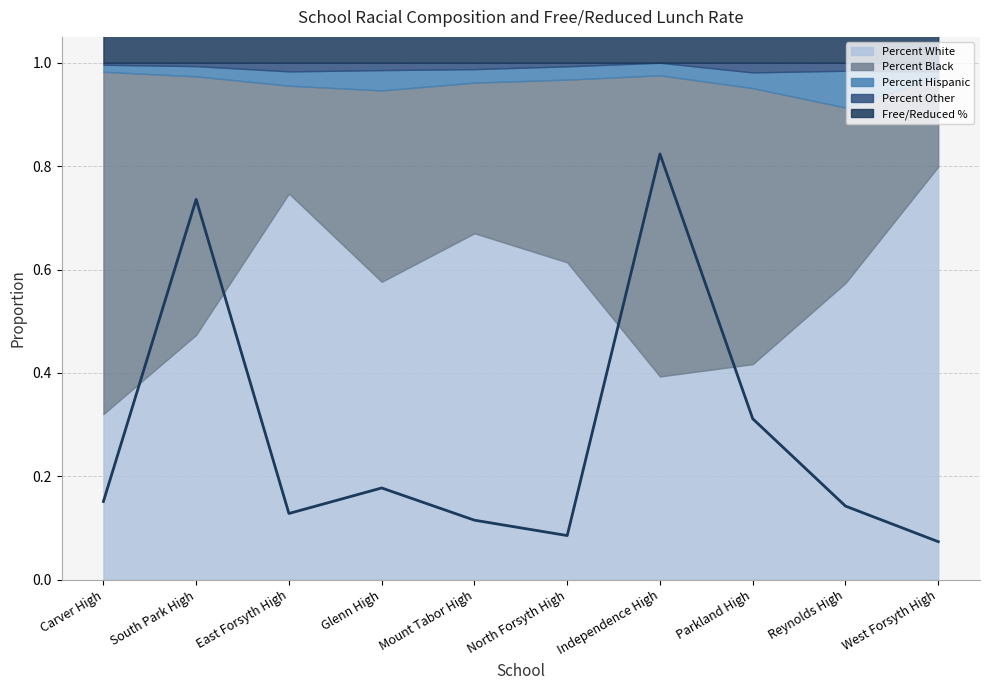

True or false: Percent Other and Free/Reduced % cross at least once.

False